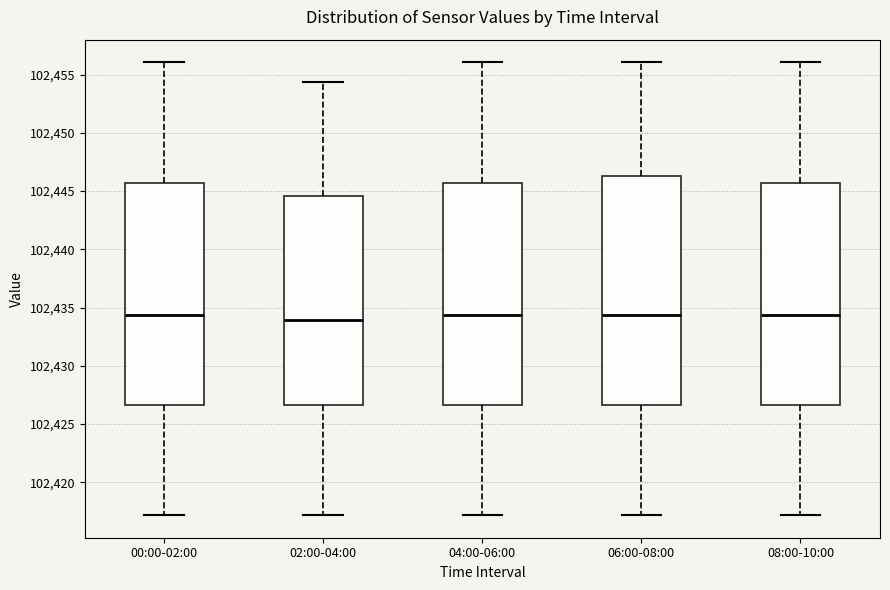

Reading left to right, read every box against the y-axis: the position of its median line, the range the box covers, and the ends of its whiskers. The values are not printed on the chart, so give them approximately, as read against the axis.

00:00-02:00: median 102434.5, box 102426.5 to 102445.5, whiskers 102417.0 to 102456.0
02:00-04:00: median 102434.0, box 102426.5 to 102444.5, whiskers 102417.0 to 102454.5
04:00-06:00: median 102434.5, box 102426.5 to 102445.5, whiskers 102417.0 to 102456.0
06:00-08:00: median 102434.5, box 102426.5 to 102446.5, whiskers 102417.0 to 102456.0
08:00-10:00: median 102434.5, box 102426.5 to 102445.5, whiskers 102417.0 to 102456.0